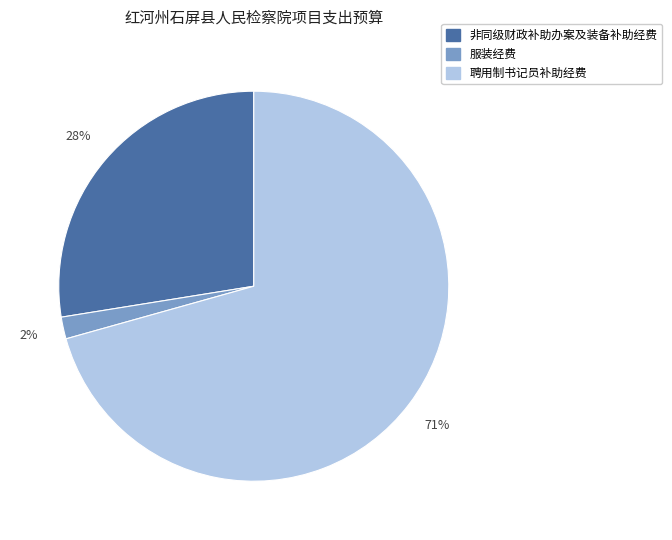

What is the smallest slice in the pie chart?

服装经费